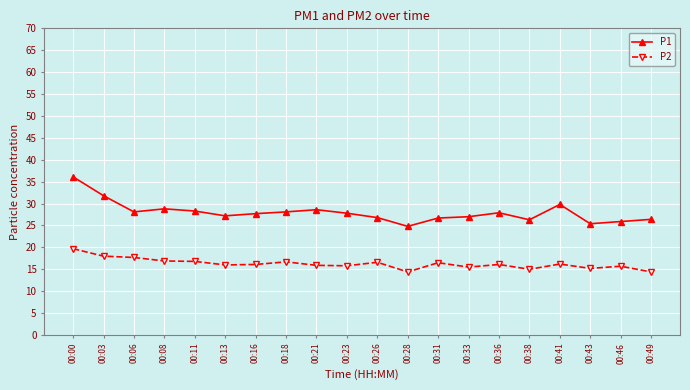

List the series in order of their peak value, highest first.

P1, P2